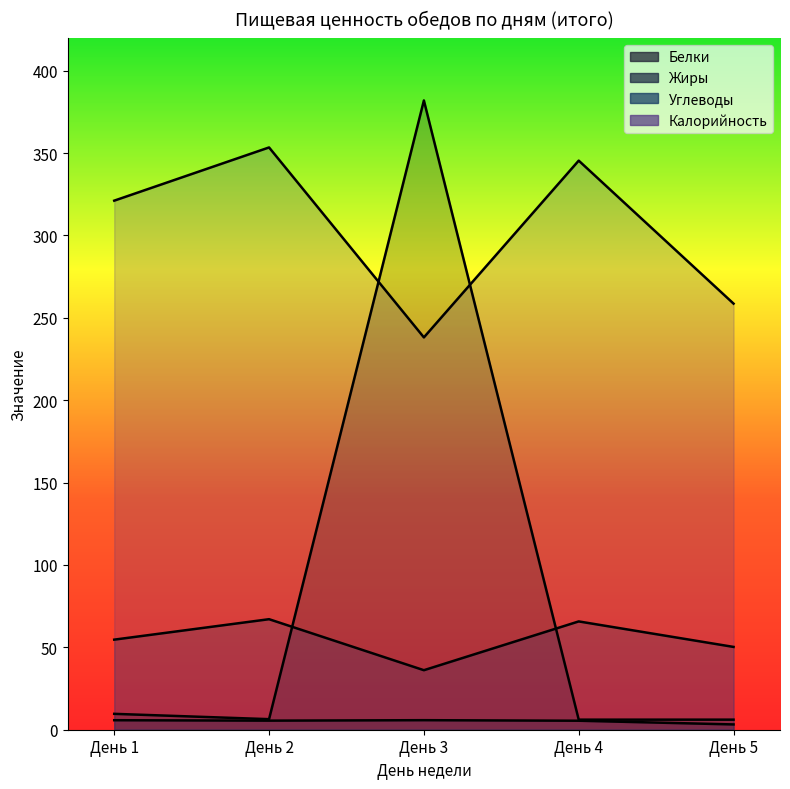

True or false: Жиры has more than 0 interior local peaks.

True